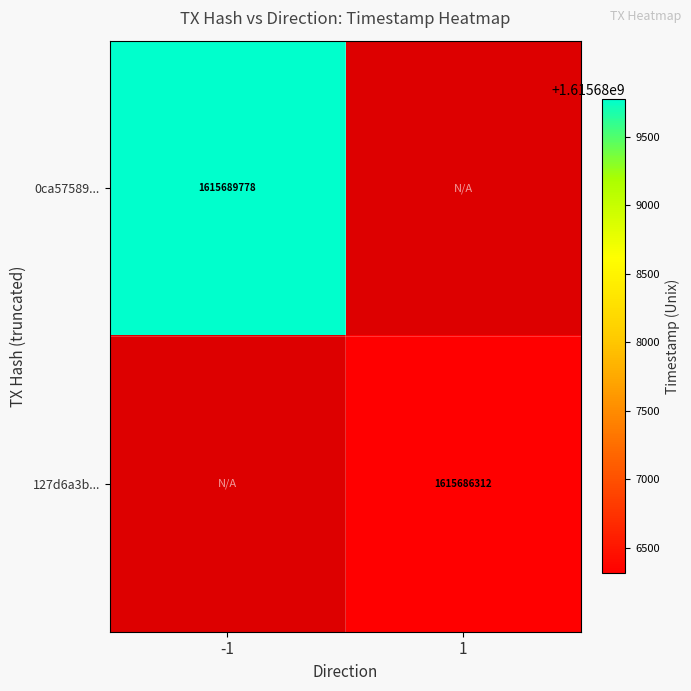

The 0ca57589... series shows 1615689778 at -1. True or false?

True